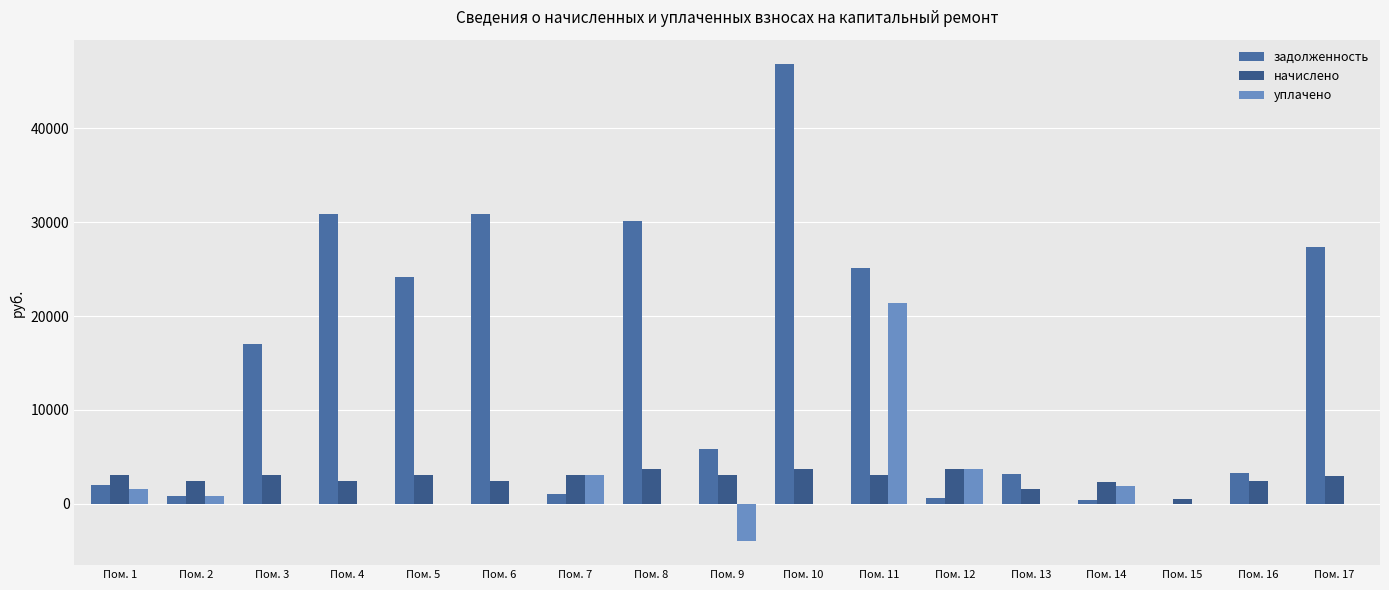

Is the value of уплачено at Пом. 8 greater than the value of начислено at Пом. 11?

No